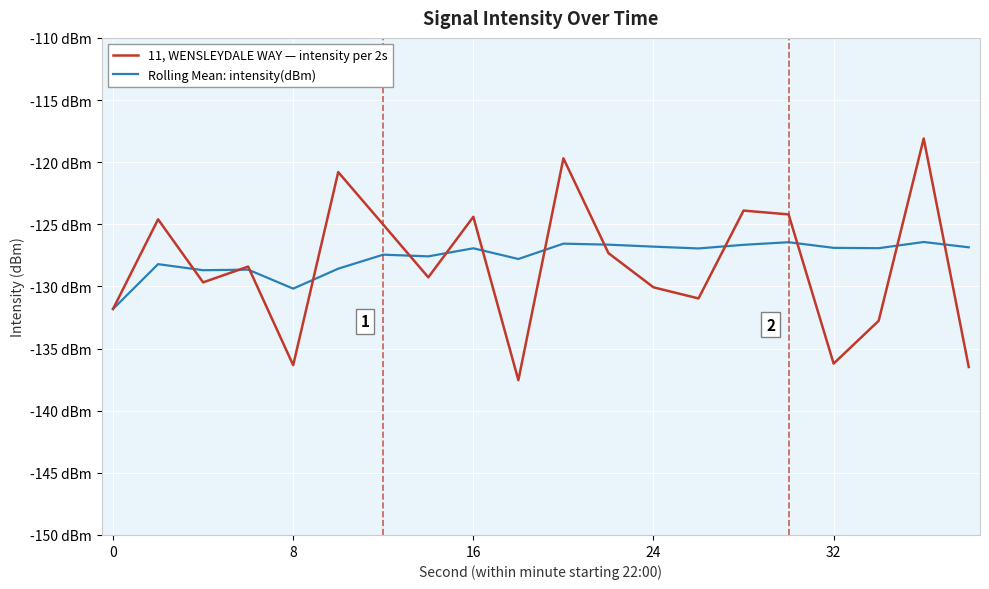

List the series in order of their peak value, highest first.

11, WENSLEYDALE WAY — intensity per 2s, Rolling Mean: intensity(dBm)